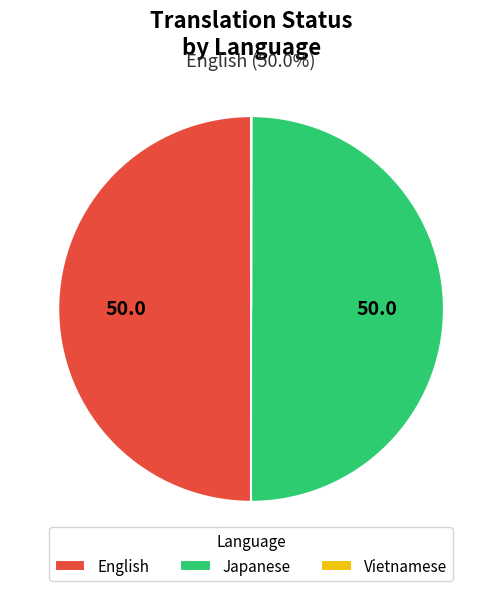

Is it true that Japanese is 42% of the pie?

False